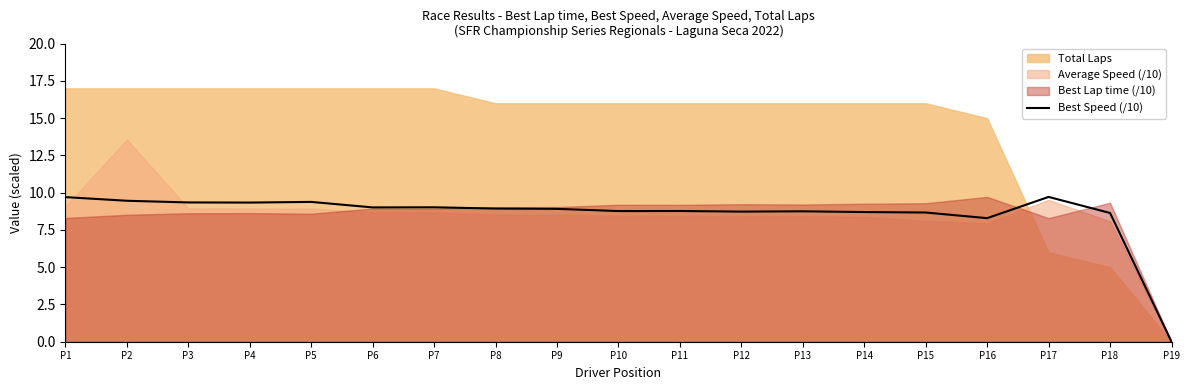

How many values exceed 8?

18